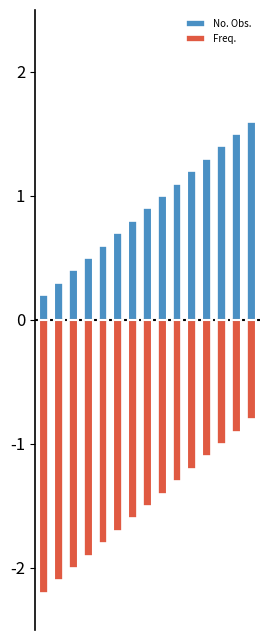

Between 12 and 13, which series saw the biggest shift?

No. Obs.